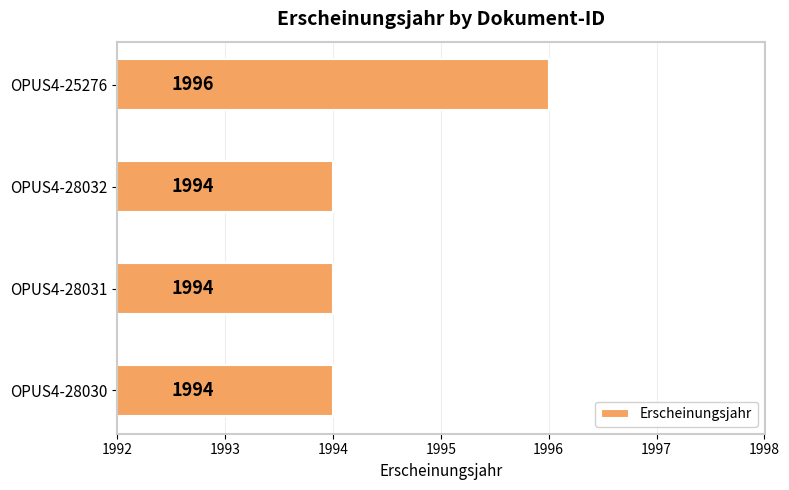

Does the chart contain stacked bars?

No